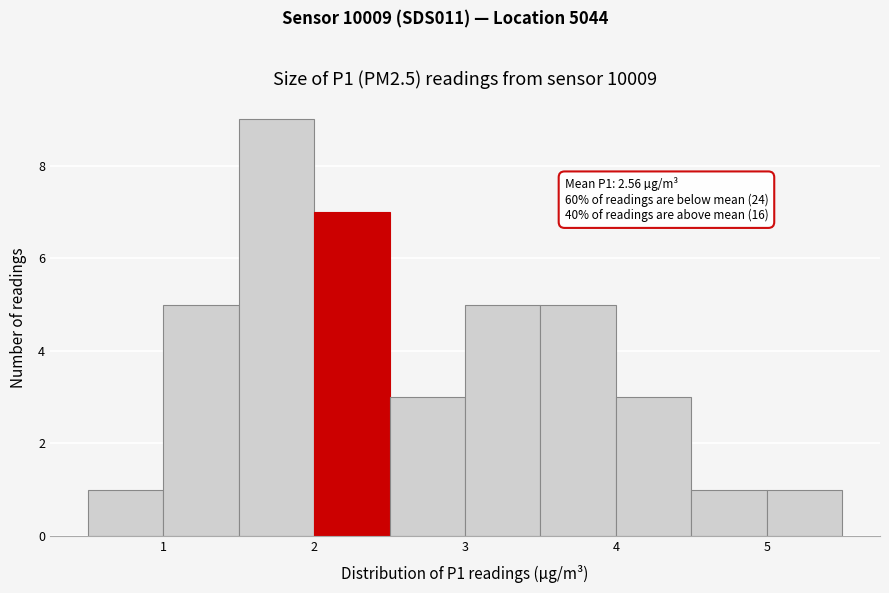

Which range on the x-axis has the tallest bar?

1.5 to 2.0